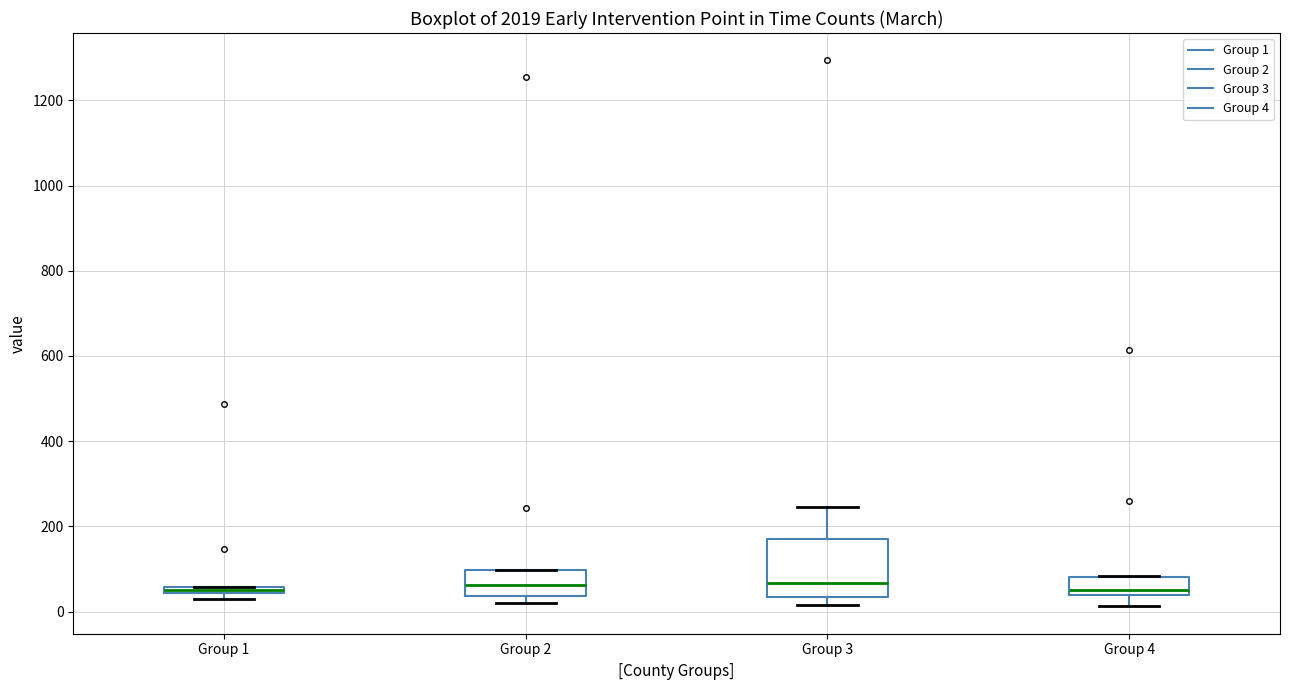

Which box is the tallest, from its lower edge to its upper edge?

Group 3